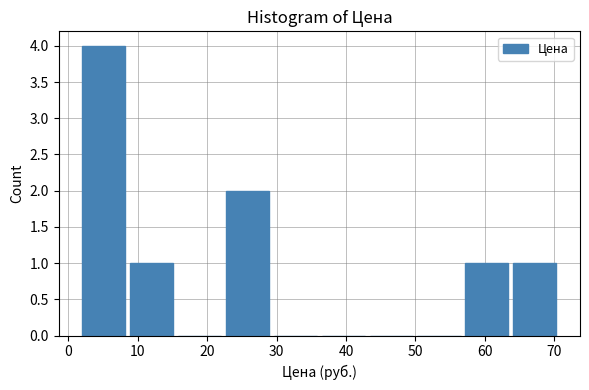

How tall is the bar that spans 22.7 to 29.6 on the x-axis? Neither the bar edges nor the heights are printed on the chart, so give them approximately, as read against the axes.

2